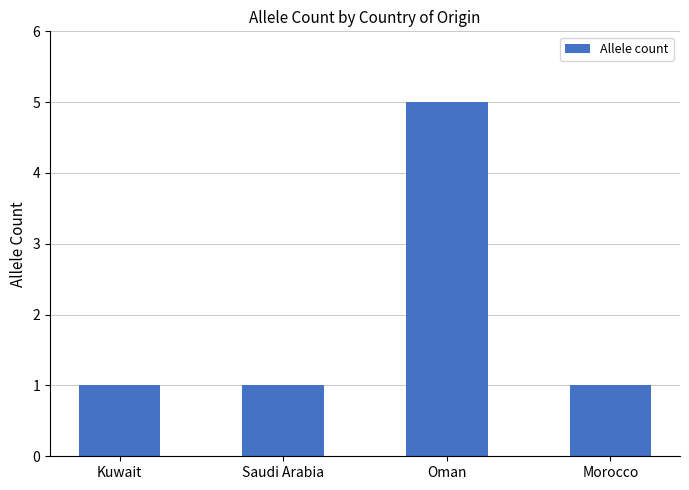

What is the maximum value shown in the chart?

5